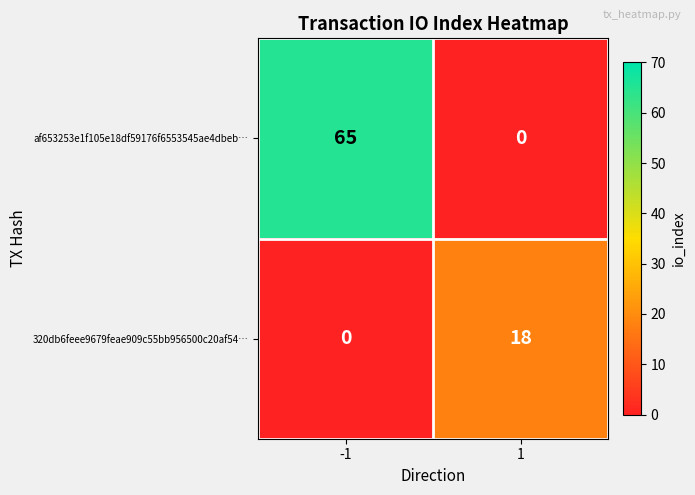

Which series has the largest range (max minus min)?

af653253e1f105e18df59176f6553545ae4dbeb…